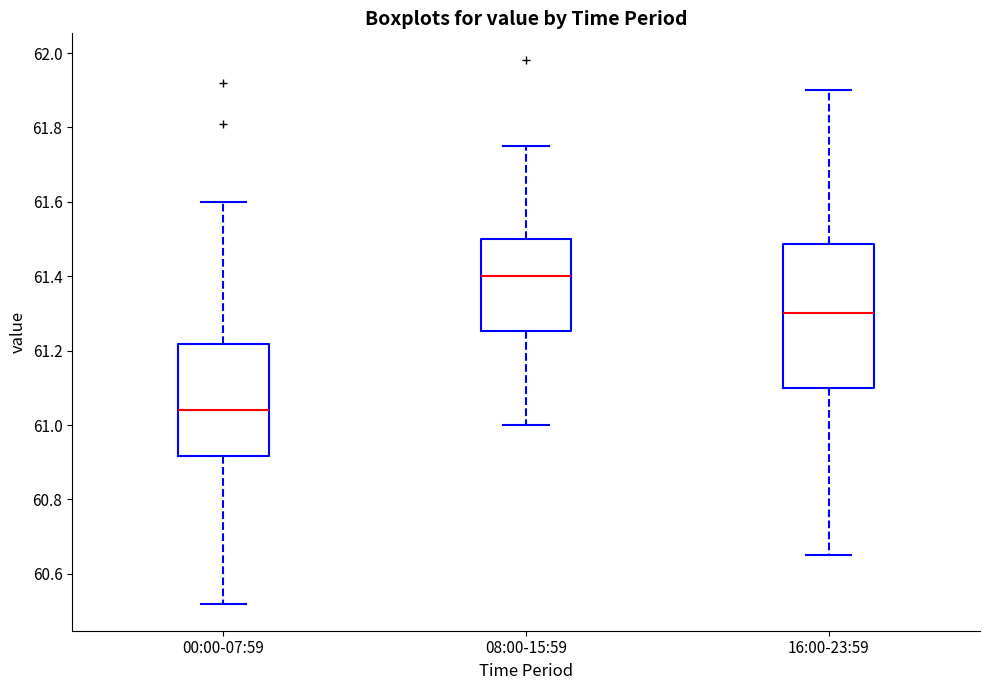

Reading left to right, transcribe this box plot: for each box, give where its median line is, the range the box spans, and where its two whiskers end, as read against the y-axis. The values are not printed on the chart, so give them approximately, as read against the axis.

00:00-07:59: median 61.04, box 60.92 to 61.22, whiskers 60.52 to 61.60
08:00-15:59: median 61.40, box 61.26 to 61.50, whiskers 61.00 to 61.76
16:00-23:59: median 61.30, box 61.10 to 61.48, whiskers 60.66 to 61.90